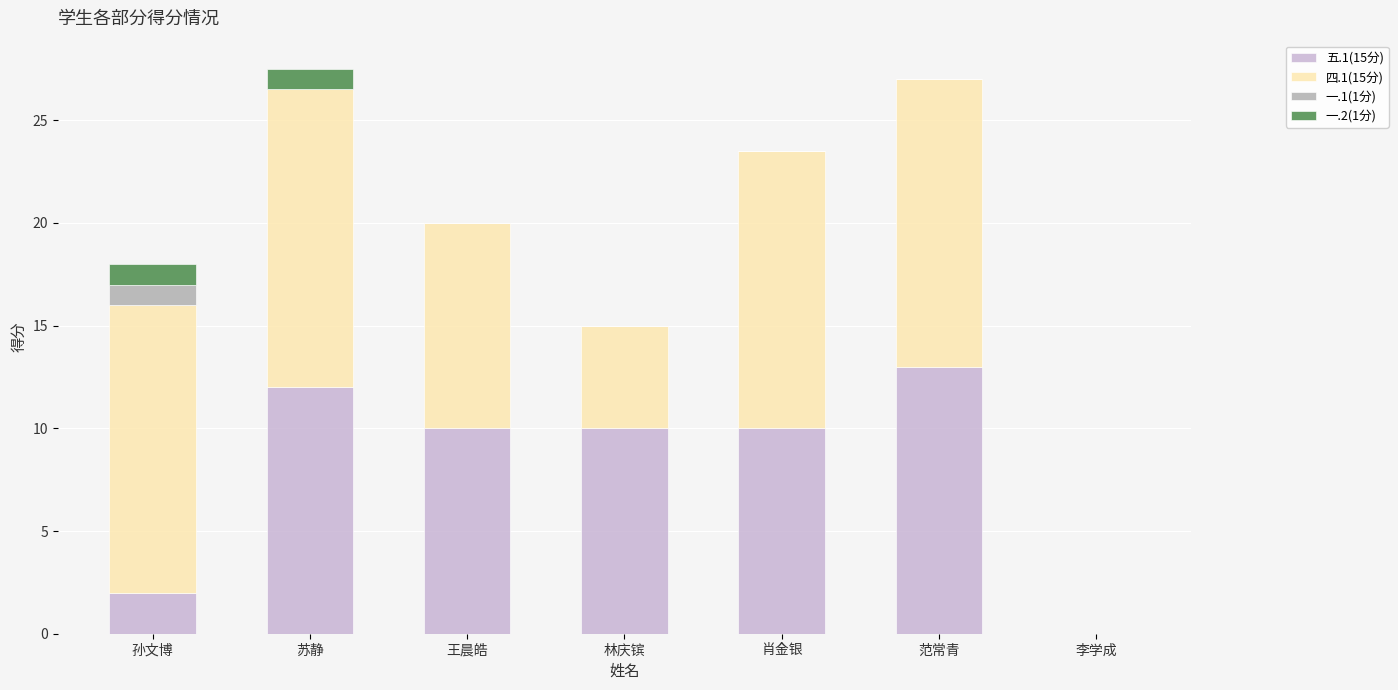

How many distinct data groups are displayed?

4